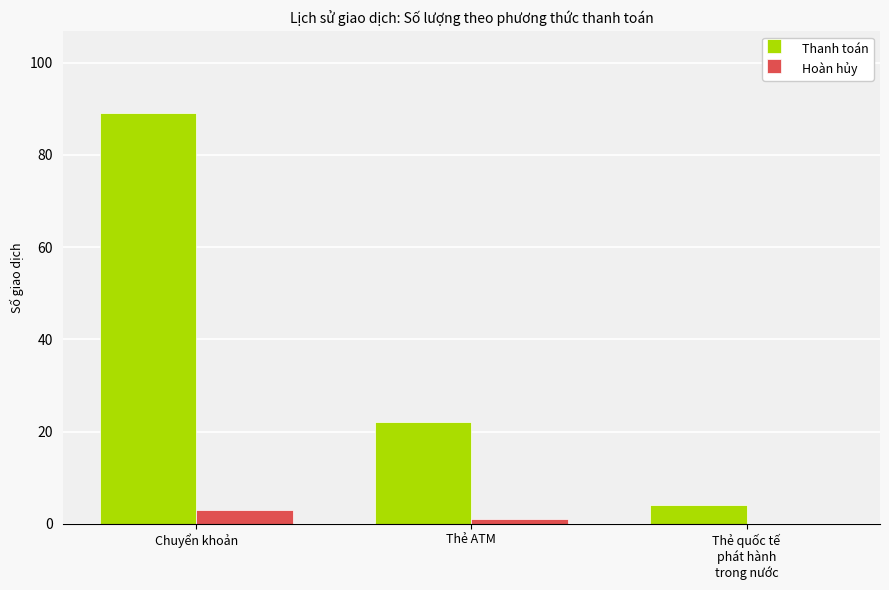

How many series are shown in this chart?

2